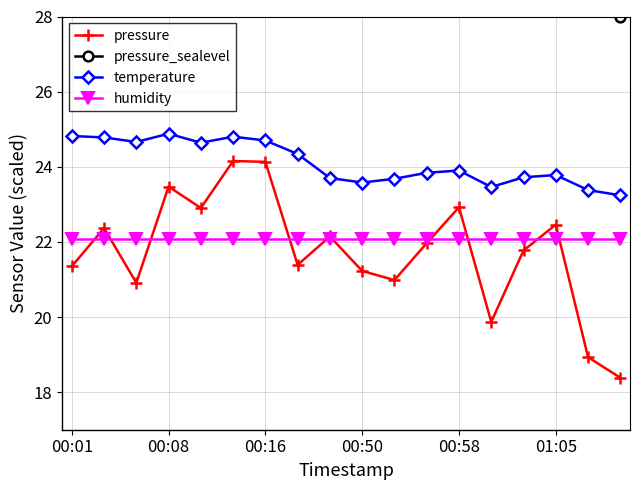

True or false: humidity has more than 0 interior local peaks.

False